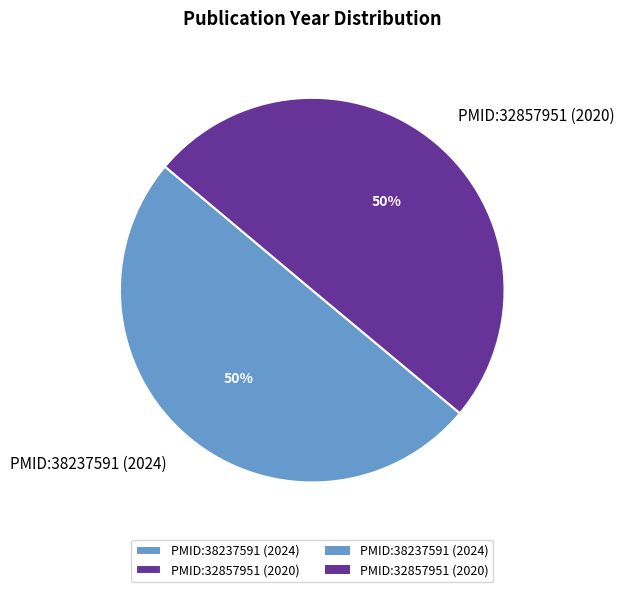

What is the ratio of the value at PMID:38237591 (2024) to the value at PMID:32857951 (2020)?

1.0